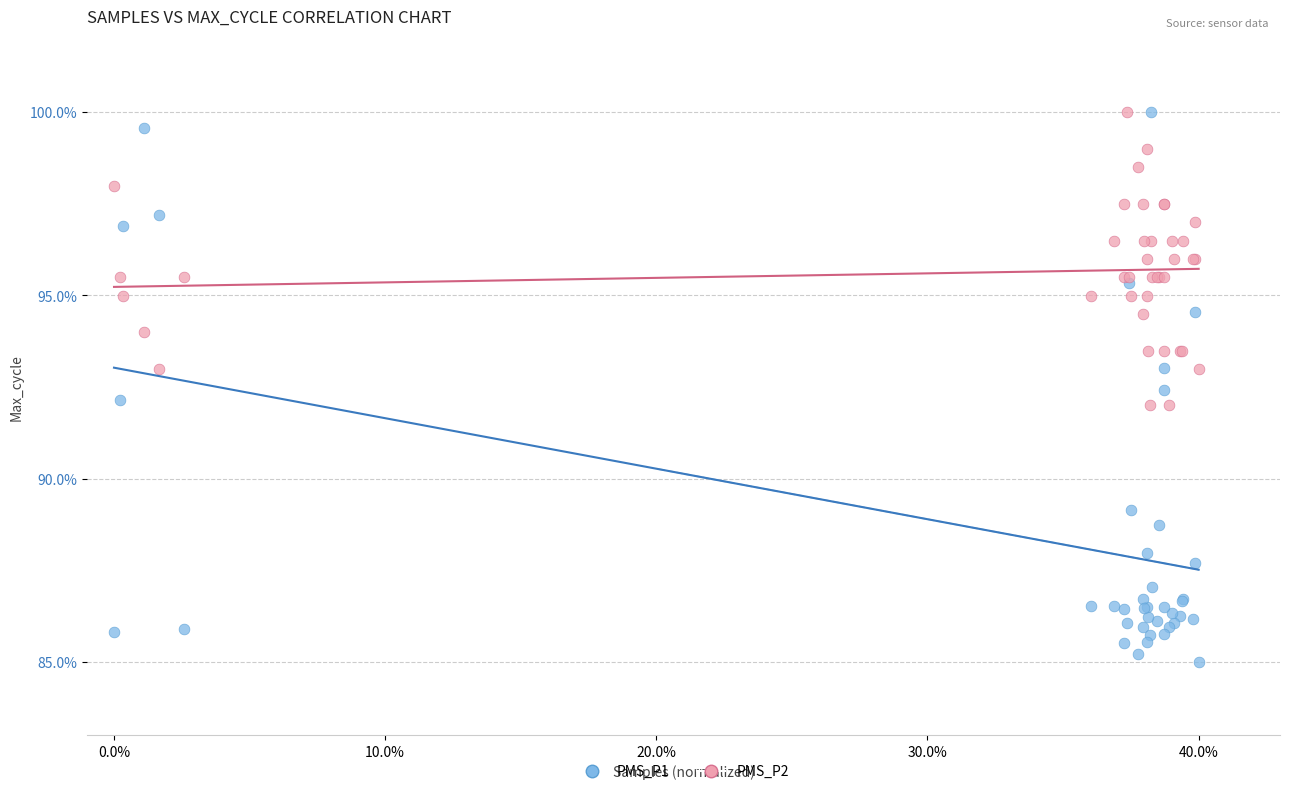

Which series has the largest Y range (max minus min)?

PMS_P1